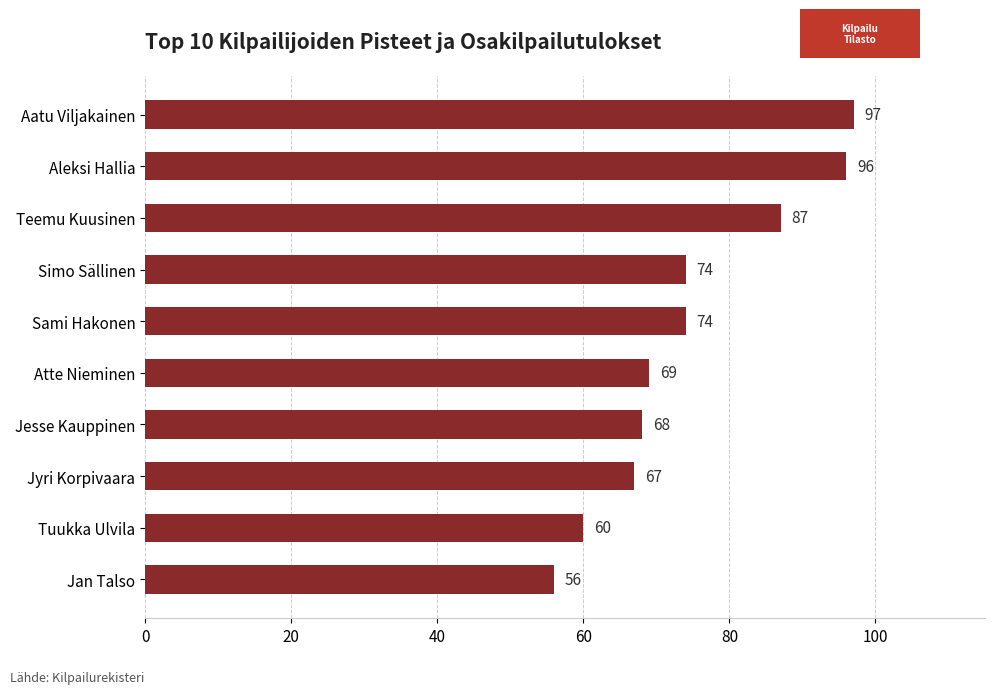

True or false: the data shows 96 at Aleksi Hallia.

True